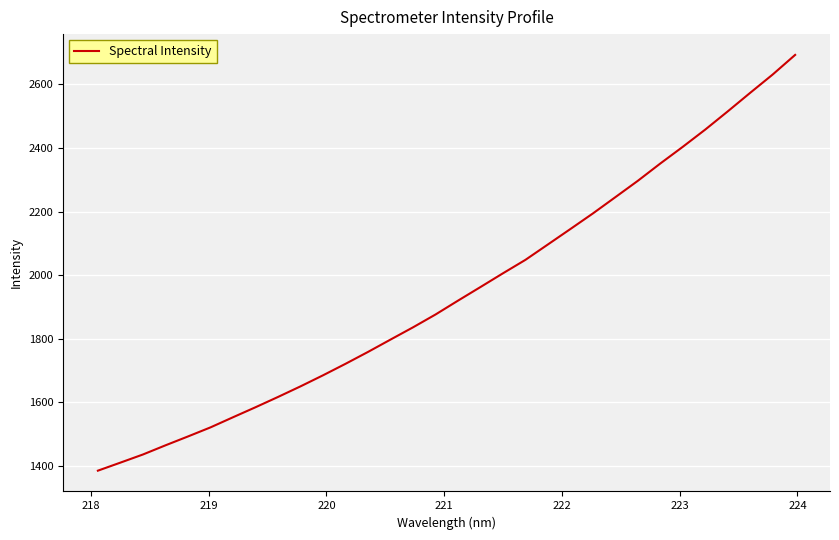

What is the maximum value shown in the chart?

2692.9